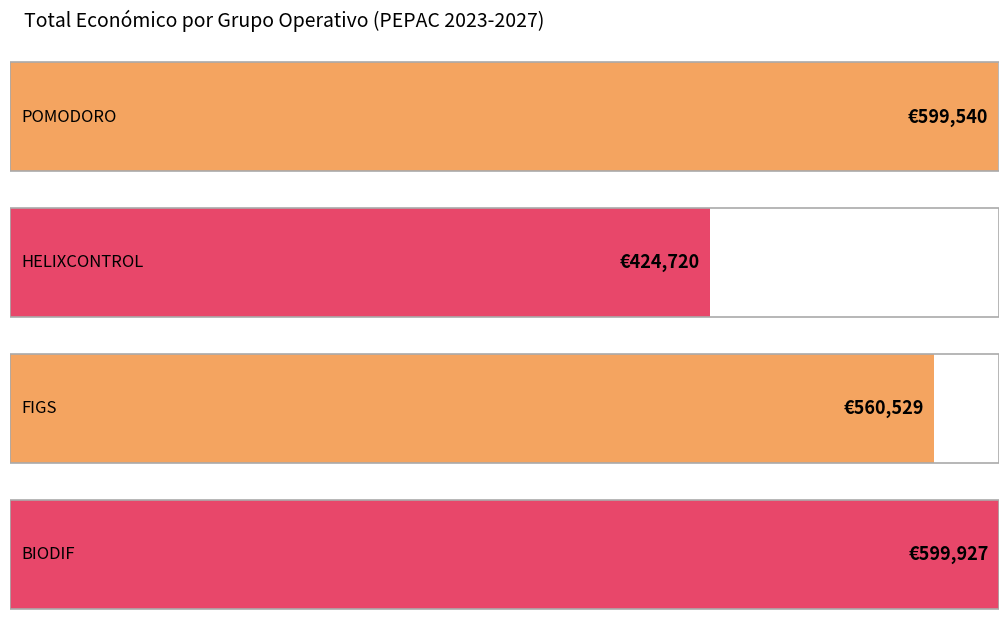

At which category does the chart reach its peak across all series?

BIODIF